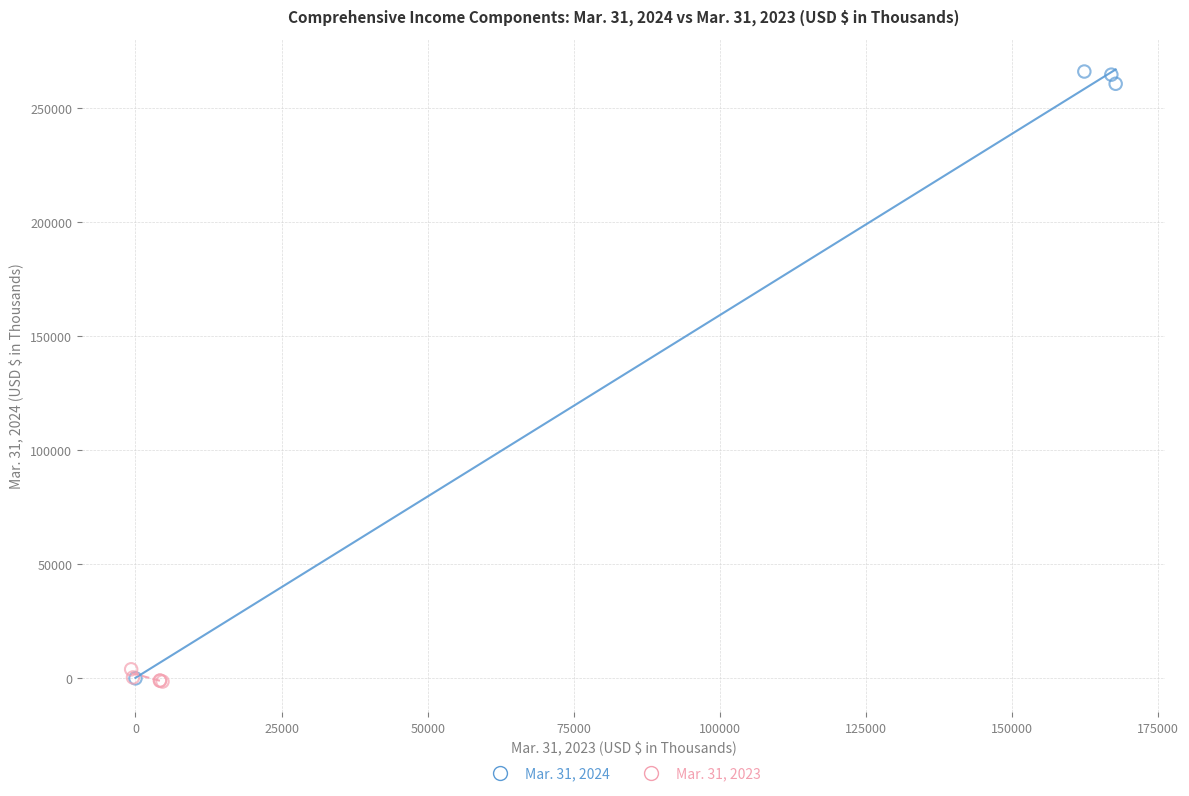

Which series contains the highest Y value?

Mar. 31, 2024